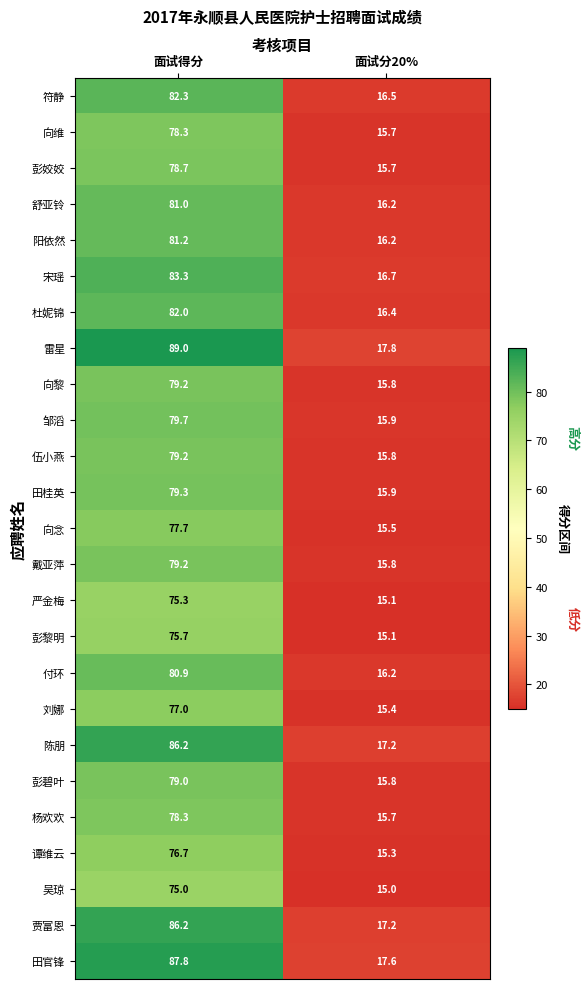

What is the spread (max minus min) of values at 面试分20%?

2.8